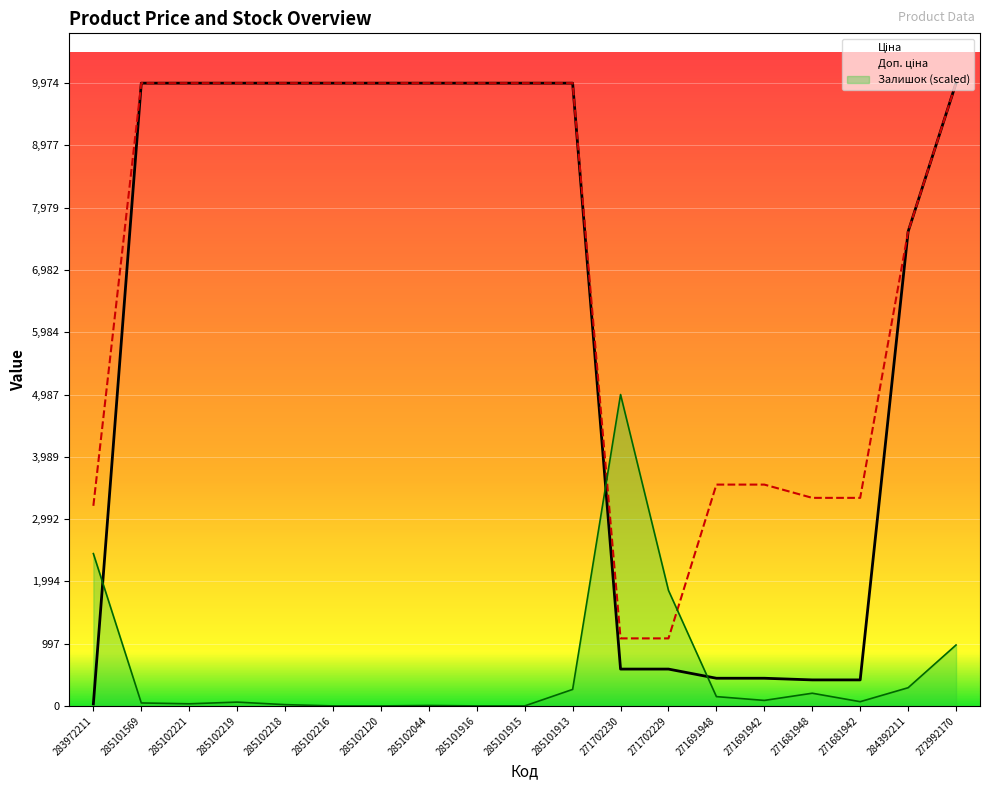

Rank the series at 285102044 from highest to lowest value.

Ціна, Доп. ціна, Залишок